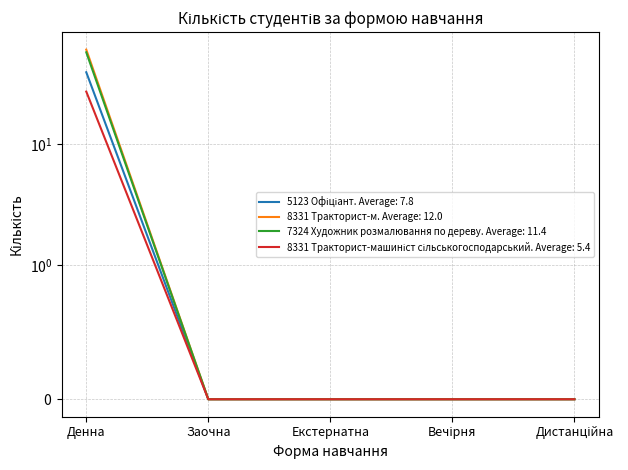

How many lines are shown in the chart?

4